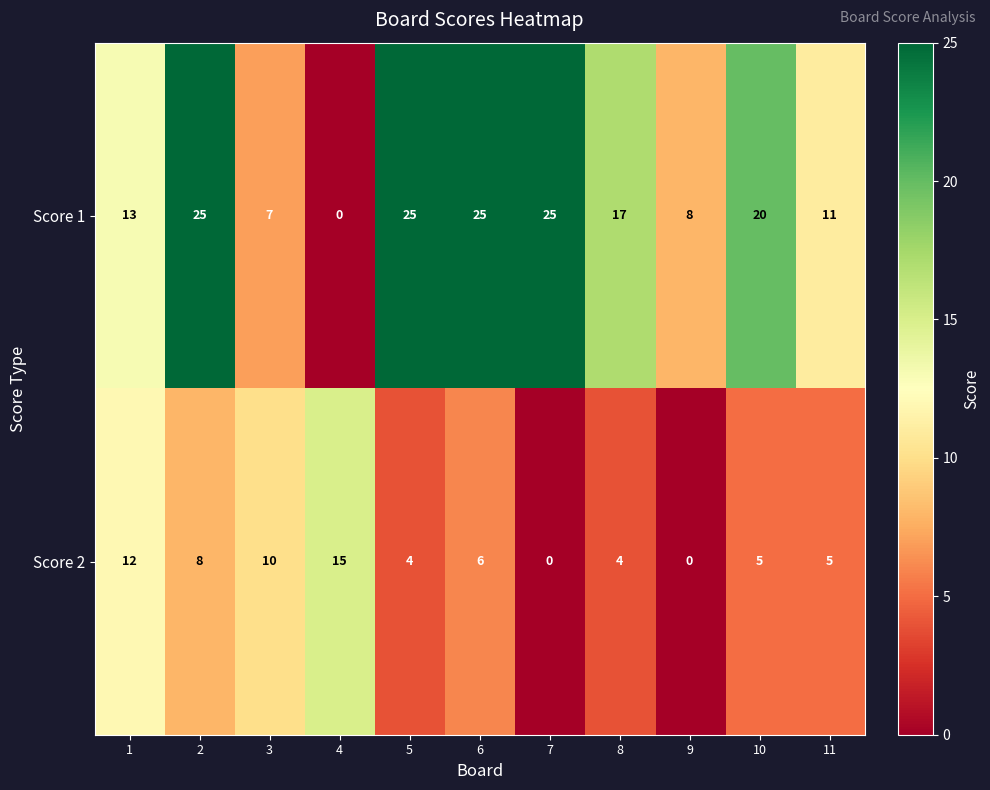

Rank the series by their maximum value, from highest to lowest.

Score 1, Score 2